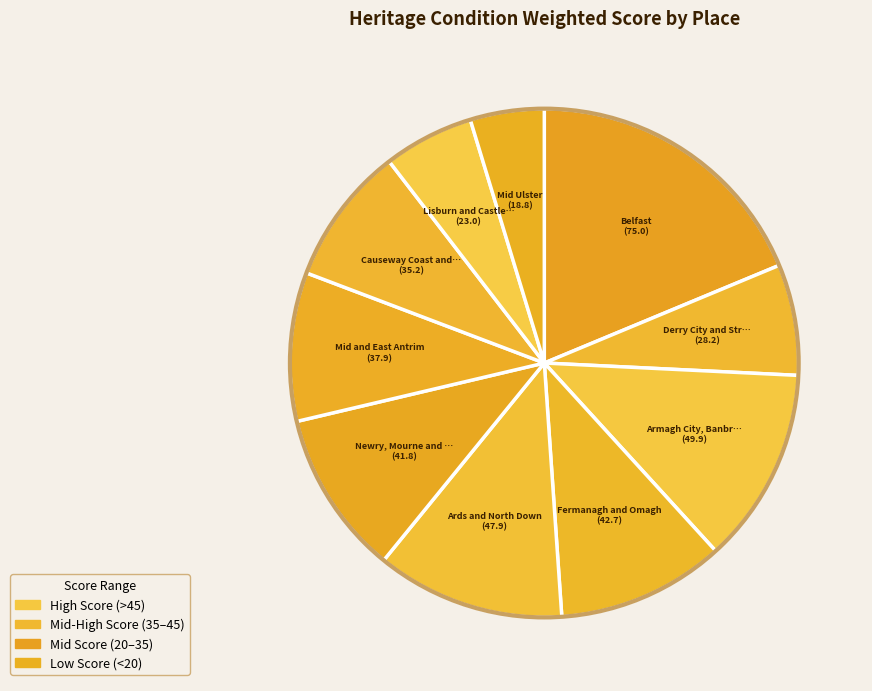

How many segments does this pie chart have?

10